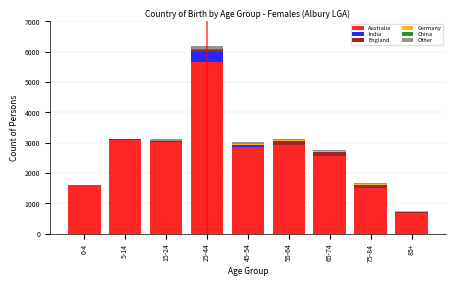

At which category is the sum across all series the highest?

25-44